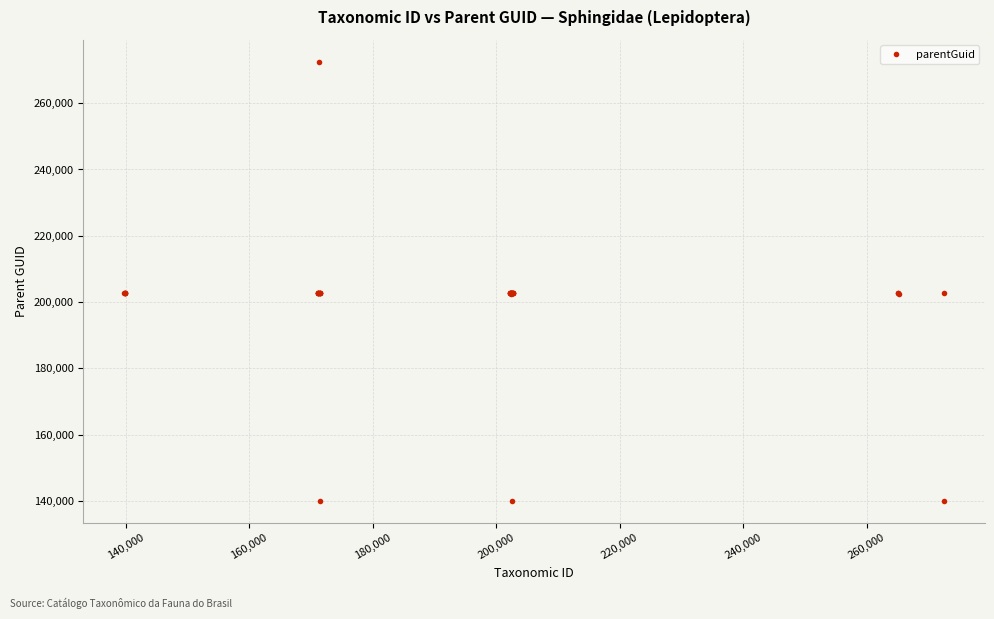

What is the sum of all values?

7985351